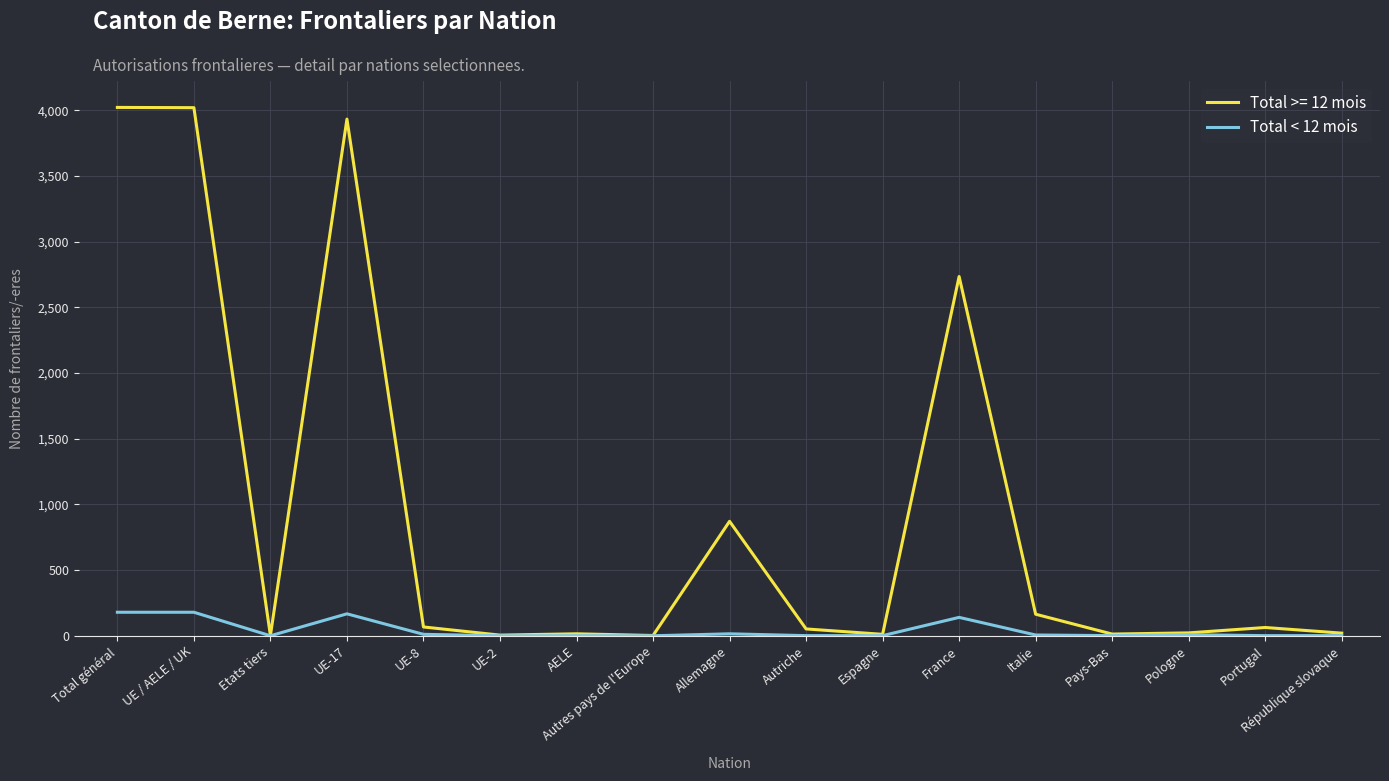

Is it true that Total < 12 mois equals 0 at Autres pays de l'Europe?

True